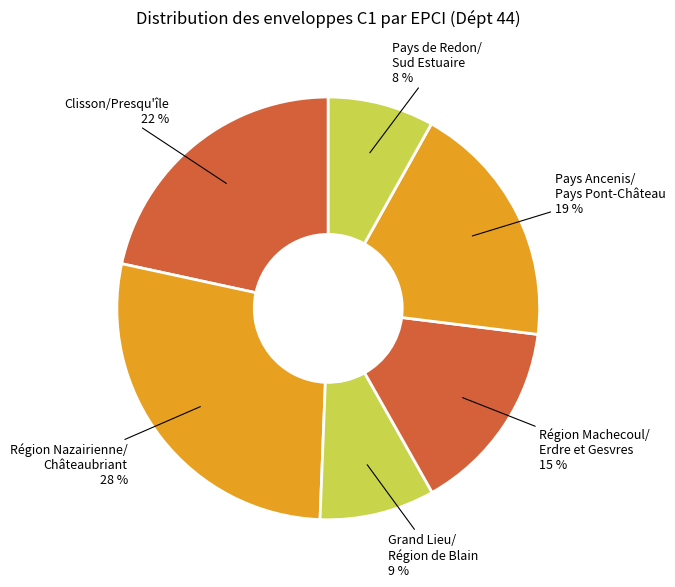

Which slice is the smallest?

Pays de Redon/ Sud Estuaire